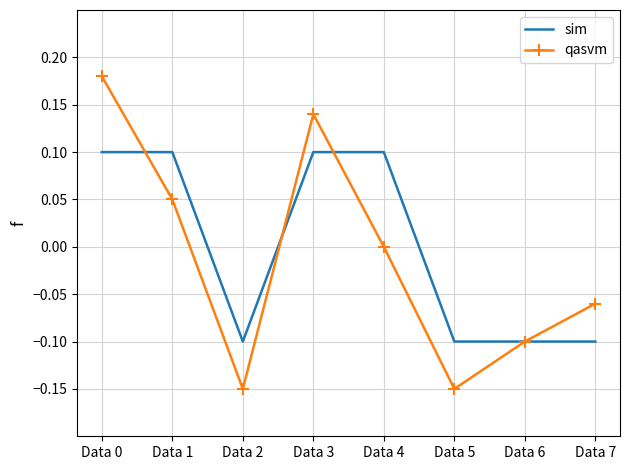

The qasvm series shows -0.1 at Data 7. True or false?

True